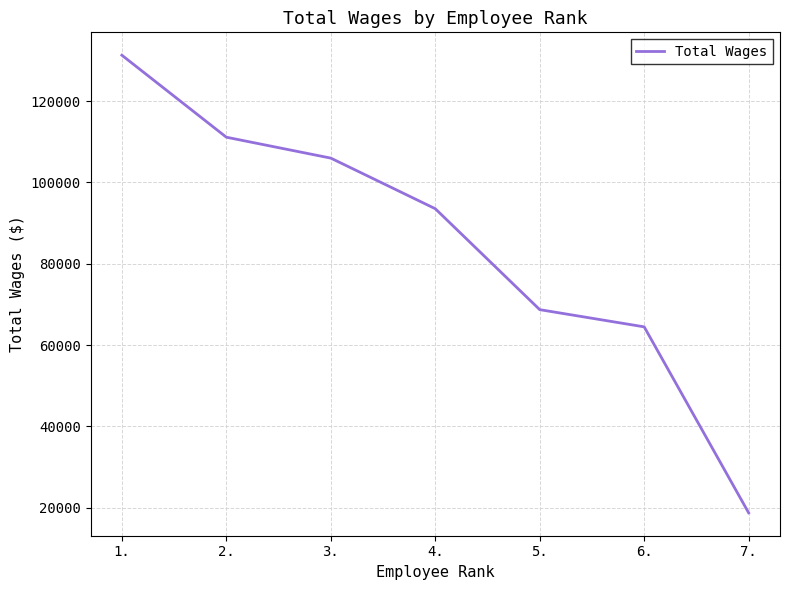

Between 7. and 5., which is larger?

5.